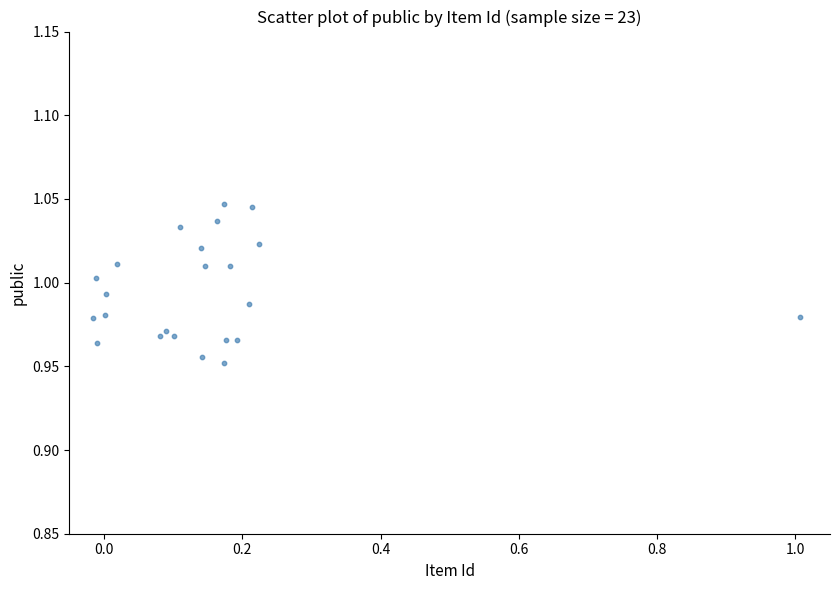

How many data points are displayed?

23